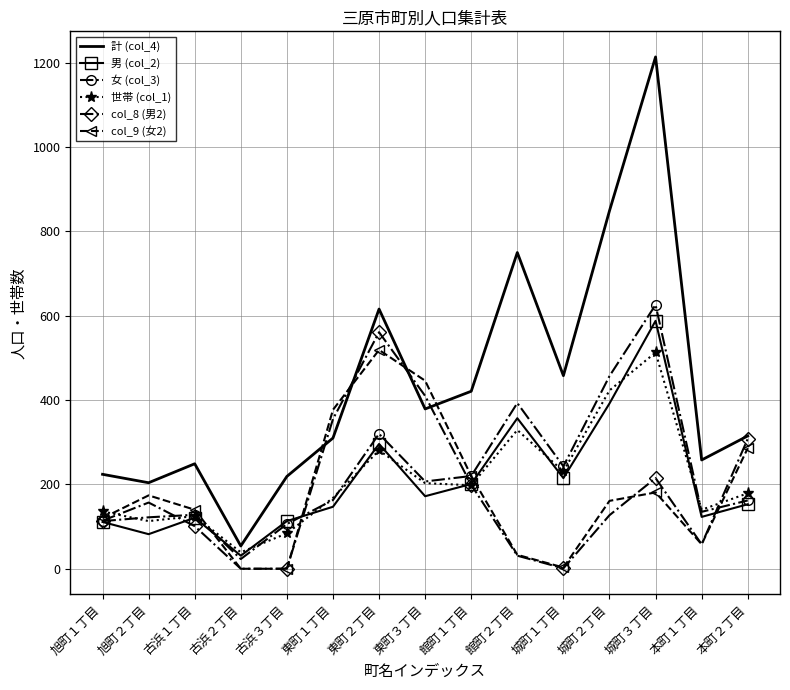

What value does the col_8 (男2) series have at 館町２丁目, to the nearest 50?

50